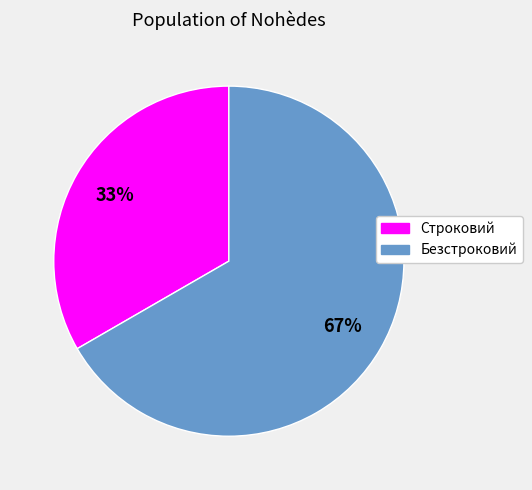

To the nearest percent, what portion does Безстроковий represent?

67%